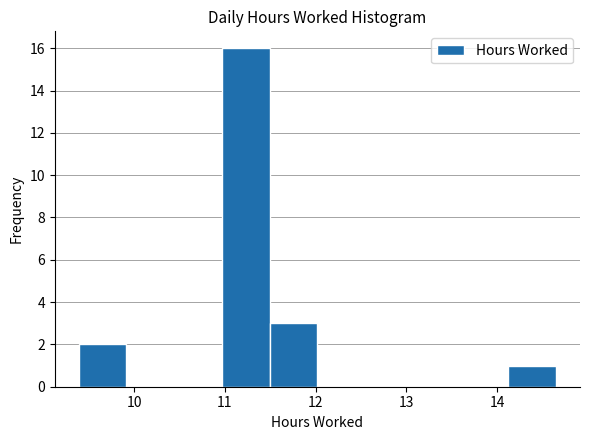

Reading left to right, list every bar in this chart as the range it spans on the x-axis followed by its height. Neither the bar edges nor the heights are printed on the chart, so give them approximately, as read against the axes.

9.4 to 9.9: 2
9.9 to 10.4: 0
10.4 to 11.0: 0
11.0 to 11.5: 16
11.5 to 12.0: 3
12.0 to 12.5: 0
12.5 to 13.1: 0
13.1 to 13.6: 0
13.6 to 14.1: 0
14.1 to 14.7: 1